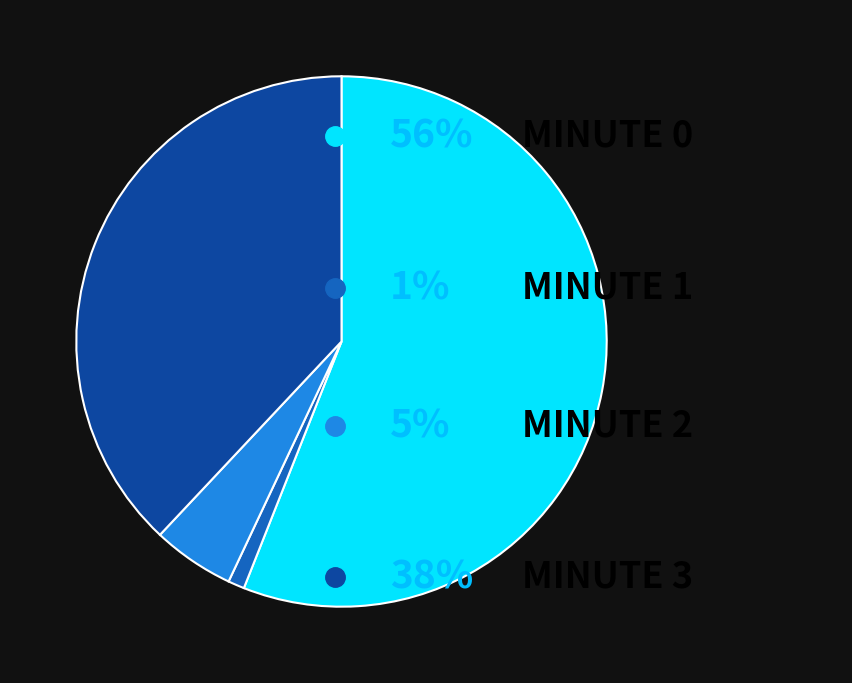

Does any single category account for the majority?

Yes